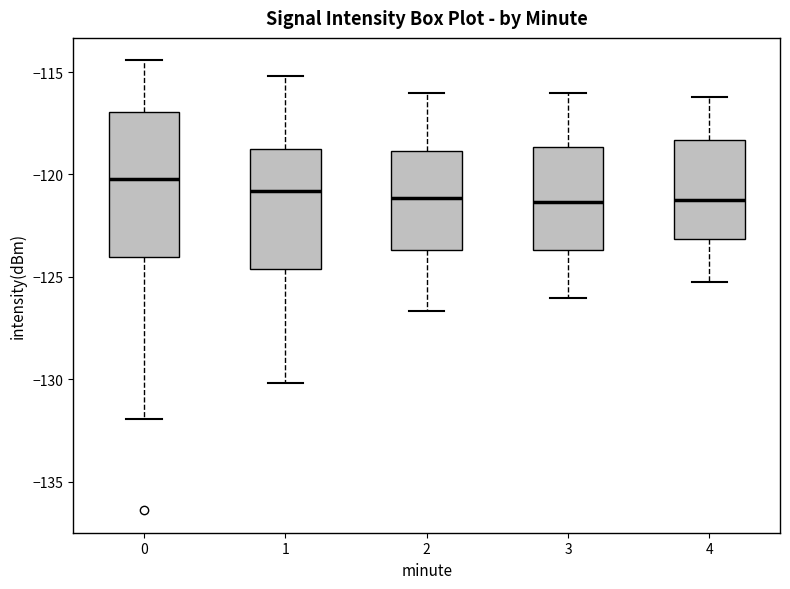

Reading left to right, read every box against the y-axis: the position of its median line, the range the box covers, and the ends of its whiskers. The values are not printed on the chart, so give them approximately, as read against the axis.

0: median -120.0, box -124.0 to -117.0, whiskers -132.0 to -114.5
1: median -121.0, box -124.5 to -118.5, whiskers -130.0 to -115.0
2: median -121.0, box -123.5 to -119.0, whiskers -126.5 to -116.0
3: median -121.5, box -123.5 to -118.5, whiskers -126.0 to -116.0
4: median -121.0, box -123.0 to -118.5, whiskers -125.0 to -116.0